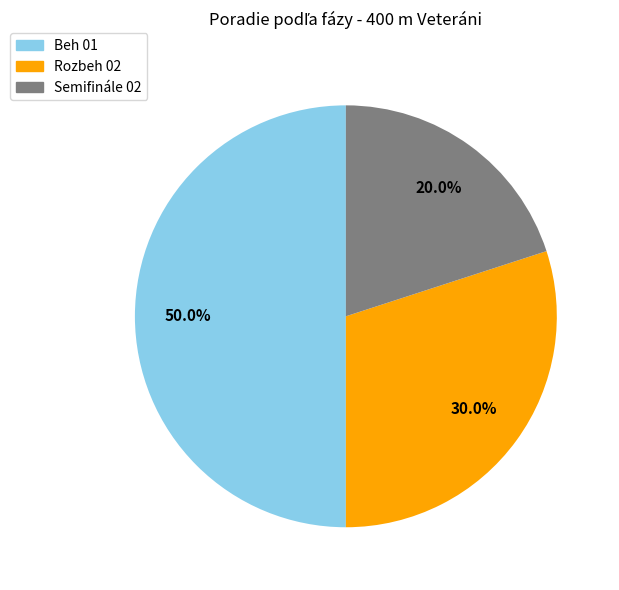

Approximately how many times larger is the value at Semifinále 02 compared to Rozbeh 02?

0.7